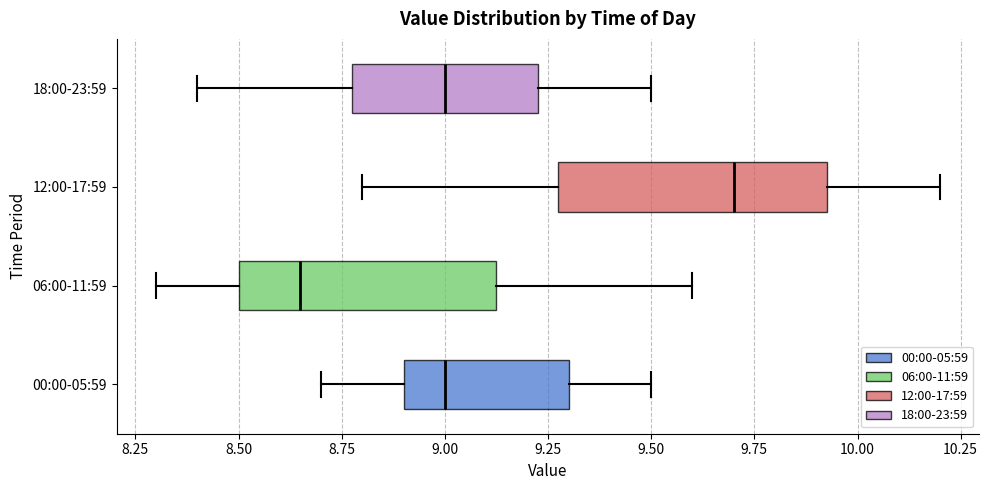

Which box's median line is the furthest to the left?

06:00-11:59